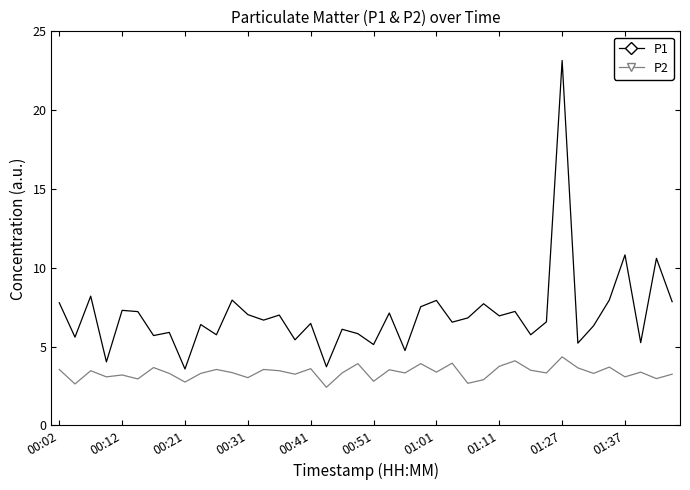

How many lines are shown in the chart?

2